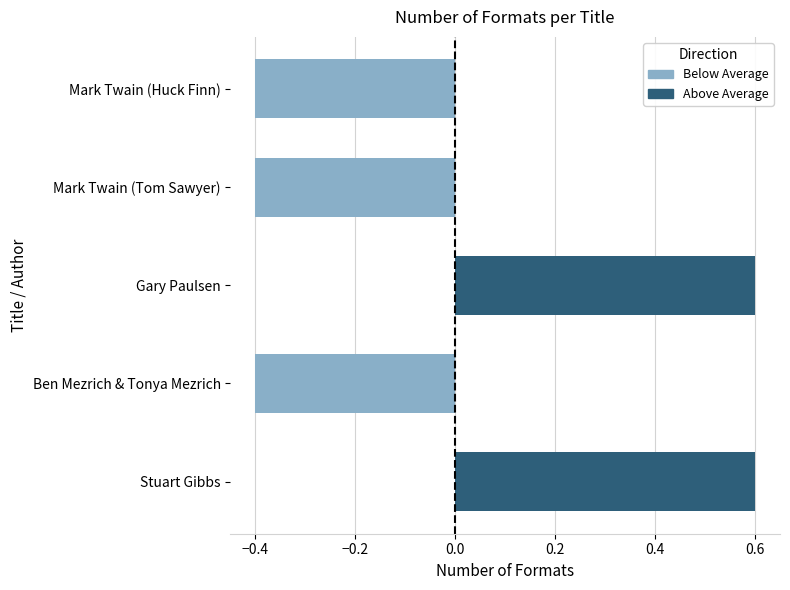

Rank the categories by value from highest to lowest.

Stuart Gibbs, Gary Paulsen, Ben Mezrich & Tonya Mezrich, Mark Twain (Tom Sawyer), Mark Twain (Huck Finn)